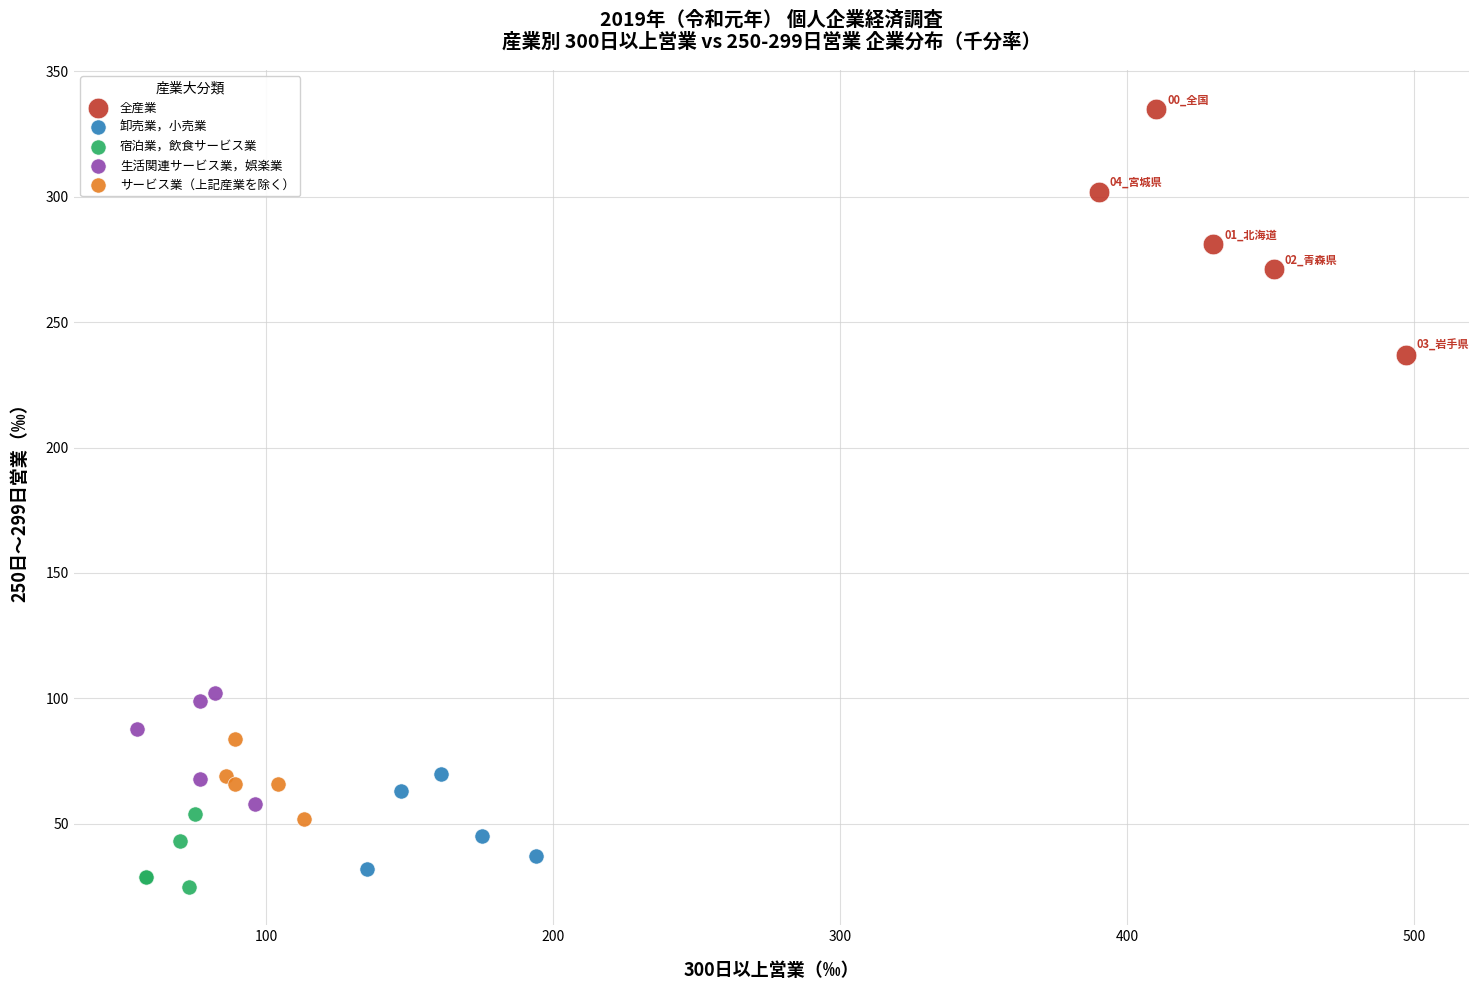

Which series reaches the minimum Y coordinate?

宿泊業，飲食サービス業